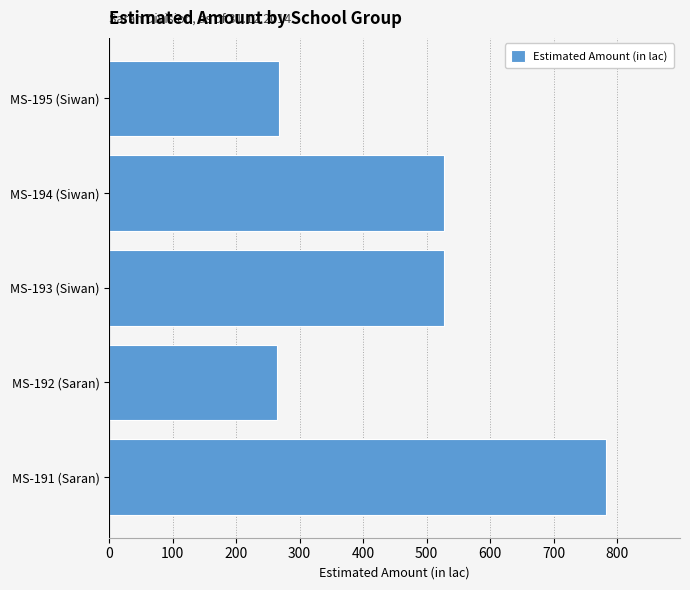

How many data points does each series have?

5